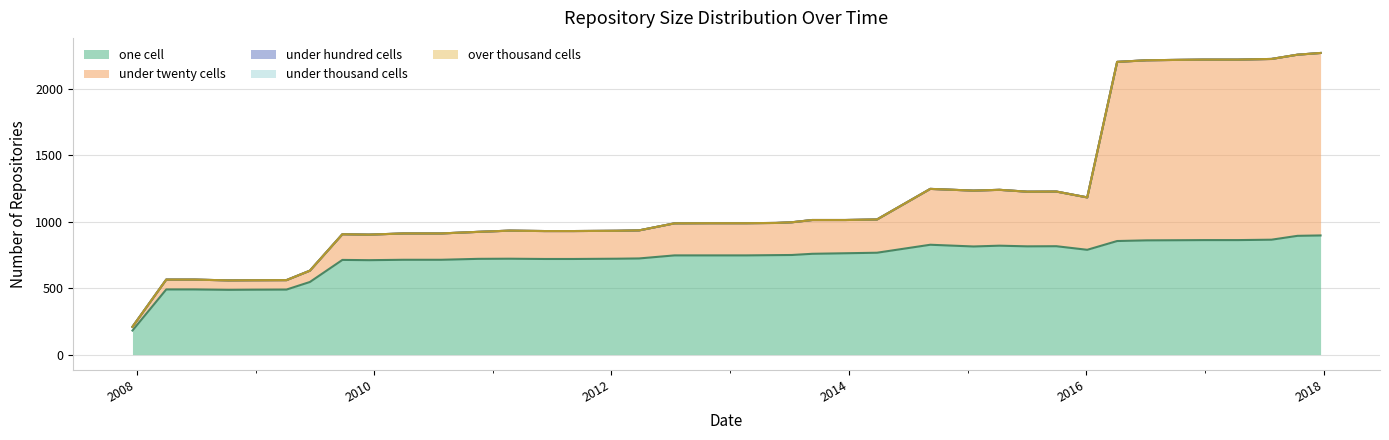

List the series in order of their peak value, lowest first.

under_hundred_cells, under_thousand_cells, over_thousand_cells, one_cell, under_twenty_cells